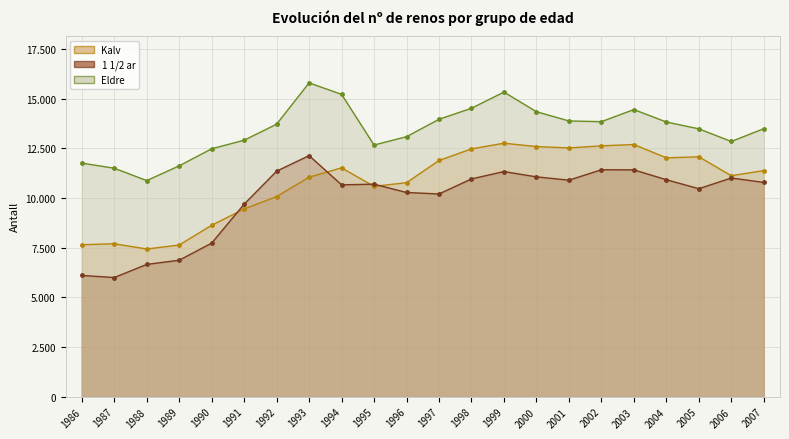

True or false: Eldre and Kalv cross at least once.

False